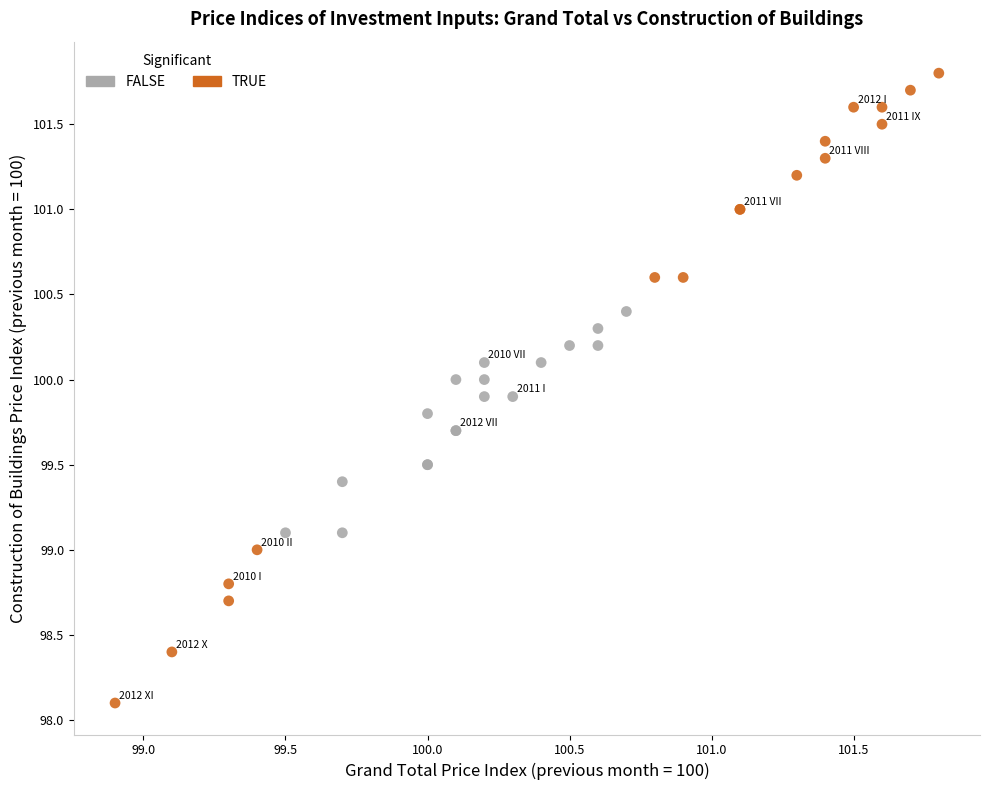

Which series reaches the maximum Y coordinate?

TRUE